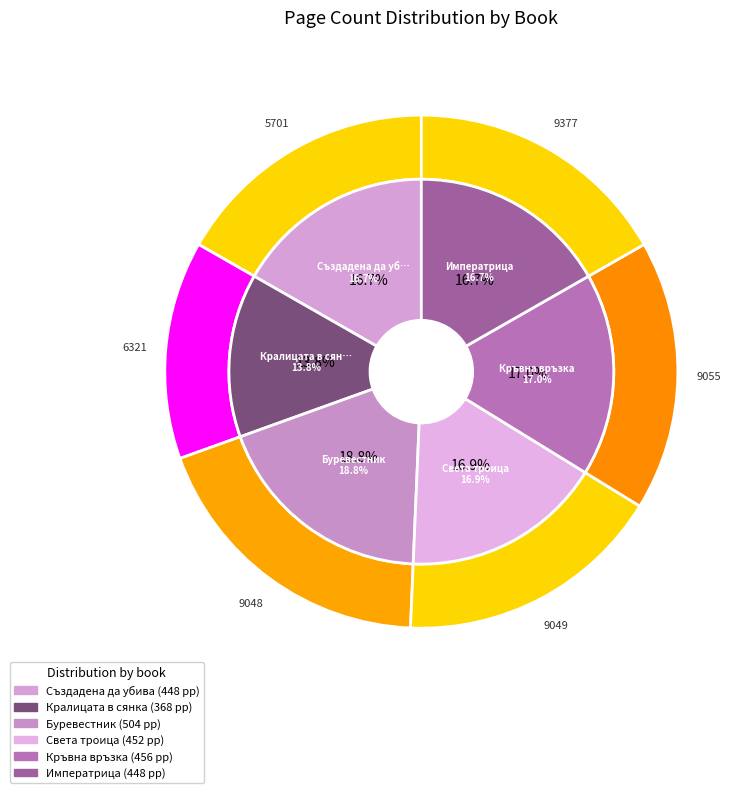

Which category has the smallest portion of the pie?

Кралицата в сянка